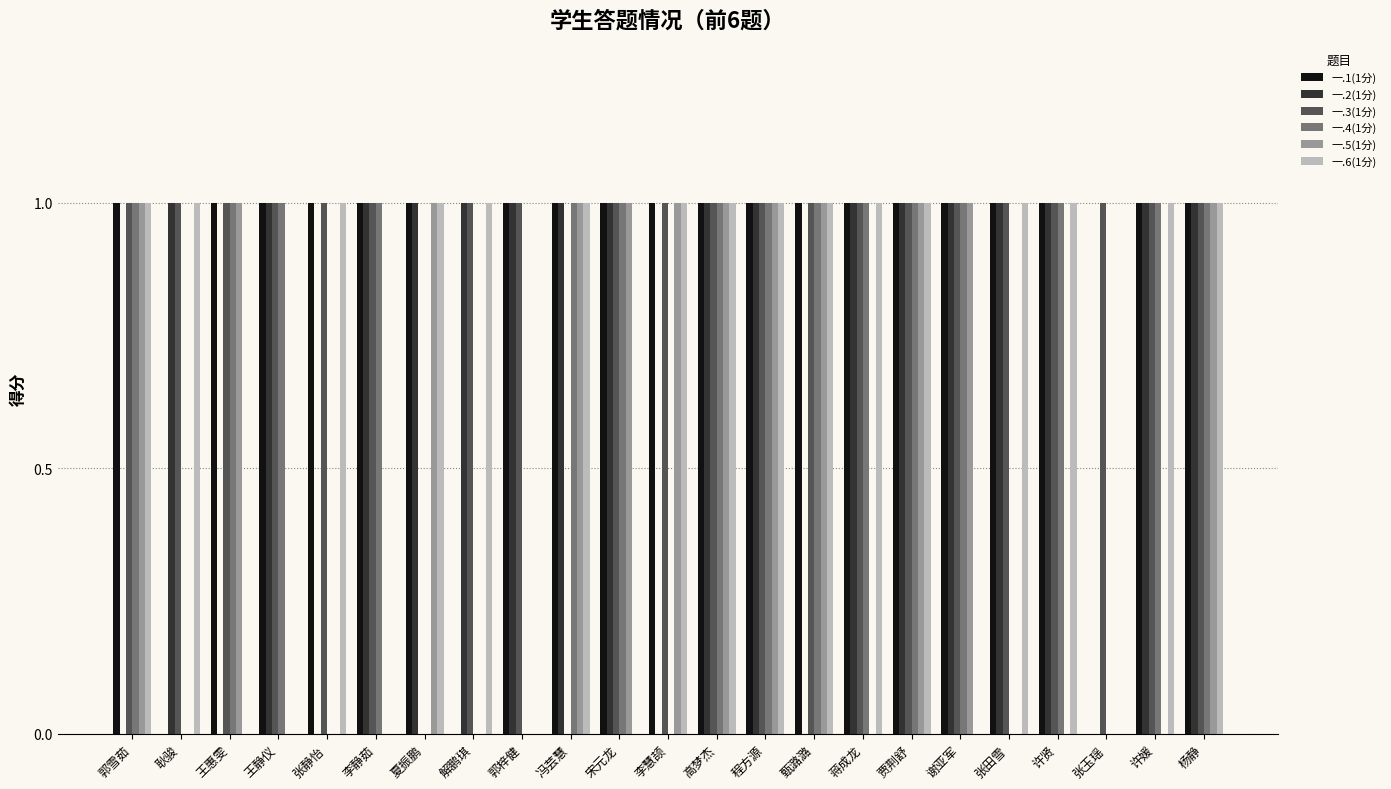

What is the total value across all series at 冯芸慧?

5